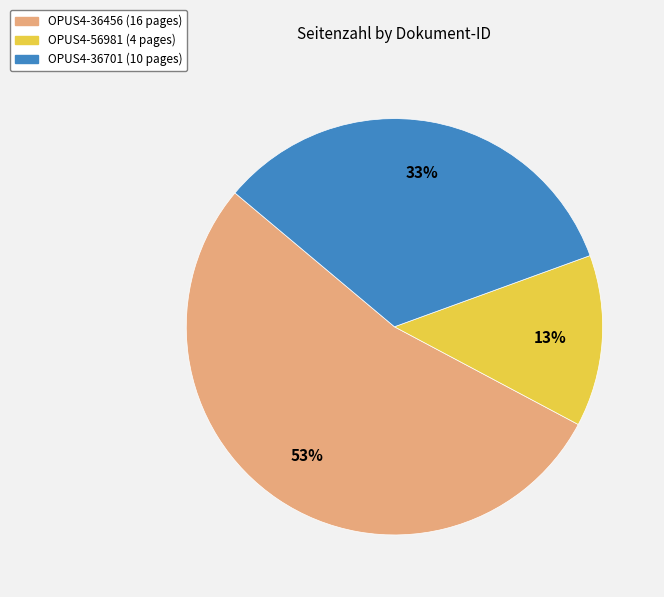

Do OPUS4-36456 and OPUS4-56981 together represent more than half of the pie?

Yes